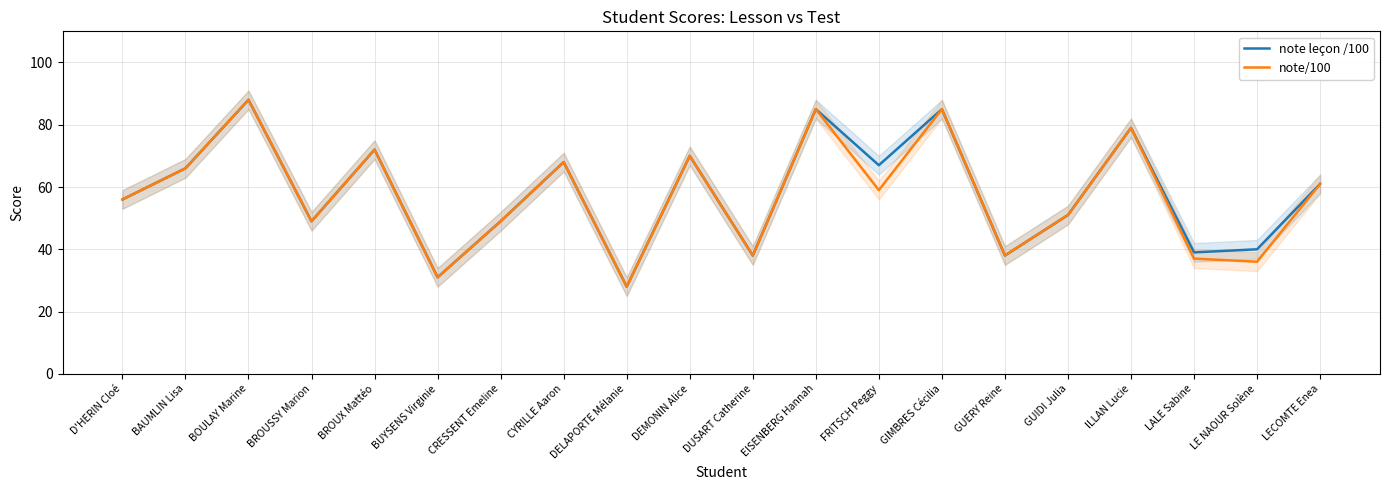

Which series has the largest range (max minus min)?

note leçon /100